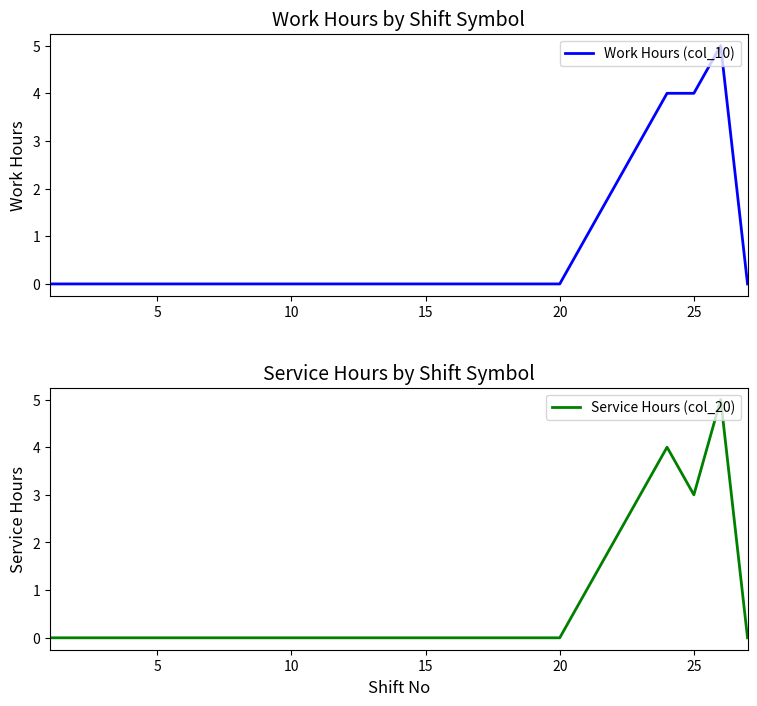

How many data points does each series have?

27